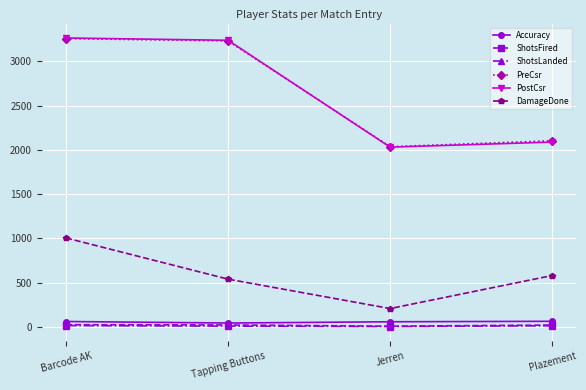

Which series has the largest range (max minus min)?

PostCsr